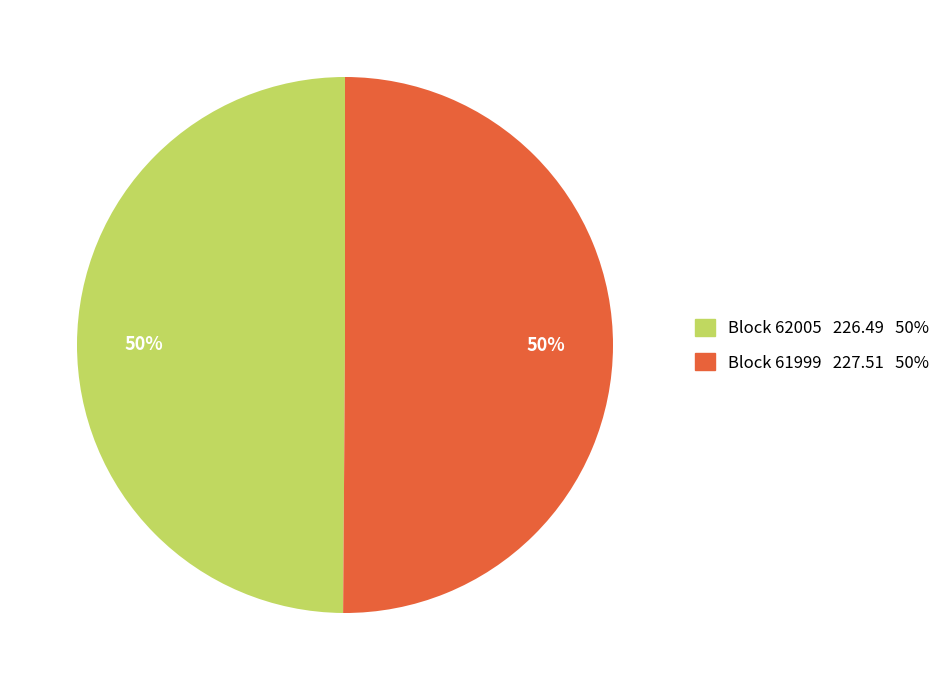

Is the sum of Block 62005 226.49 50% and Block 61999 227.51 50% greater than half?

Yes